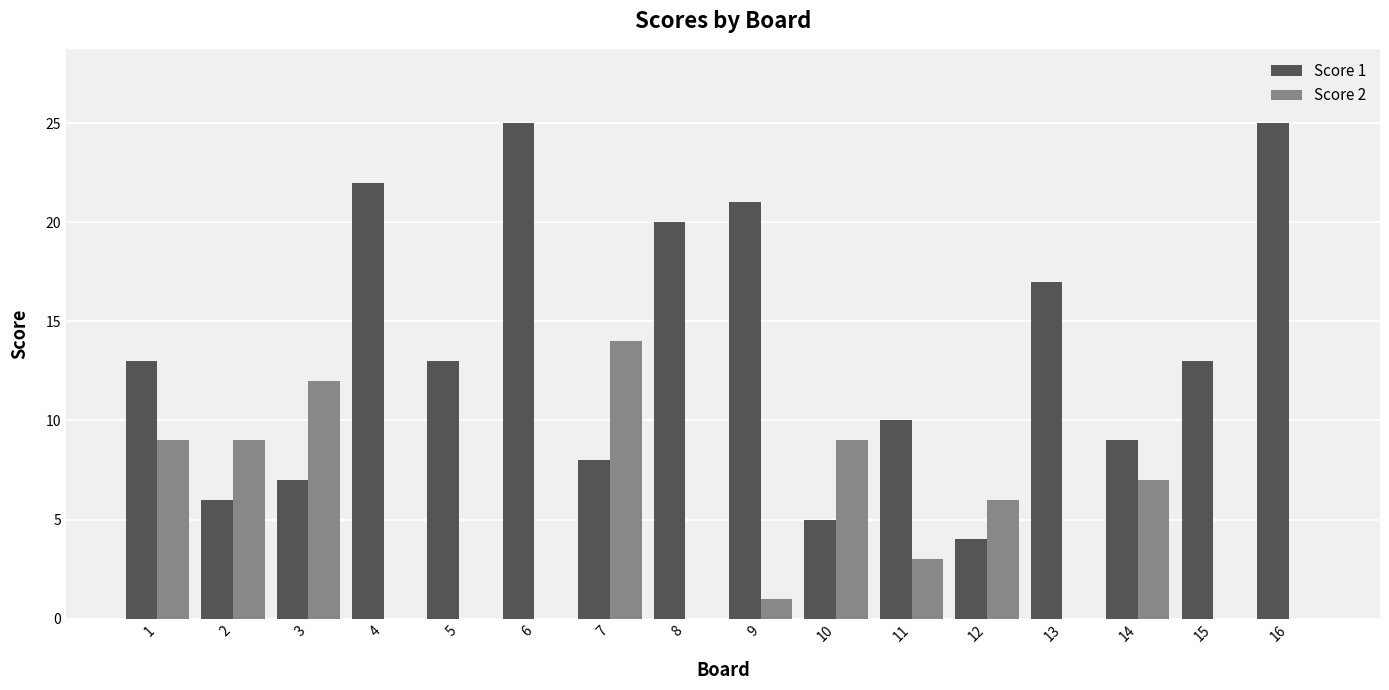

True or false: Score 2 has a value of 4 at 14.

False